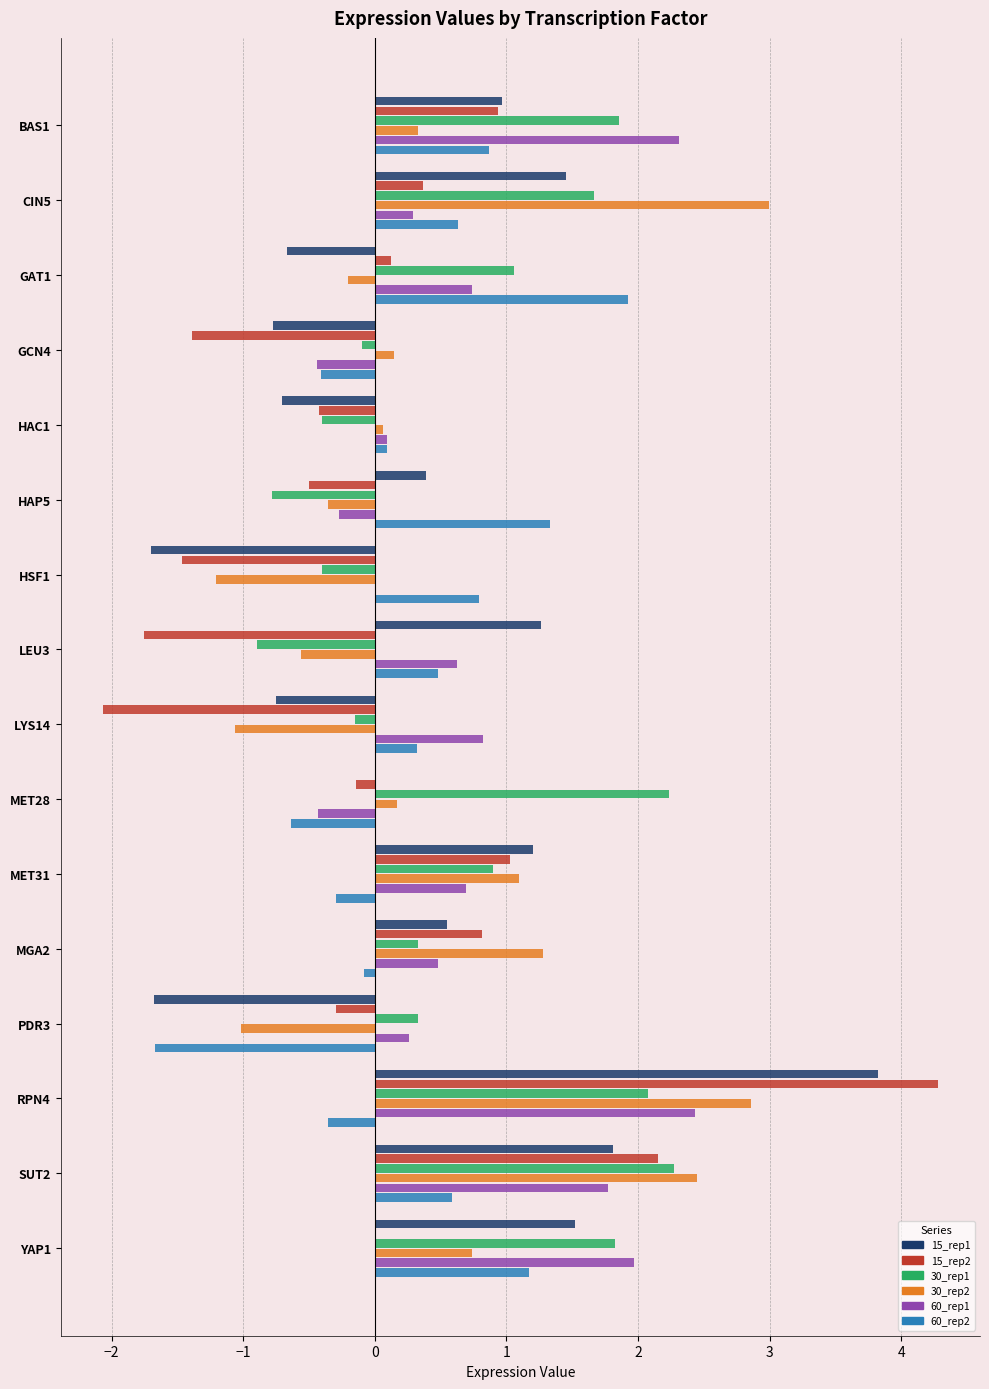

The value of 30_rep2 at MET28 is 0.2. True or false?

True